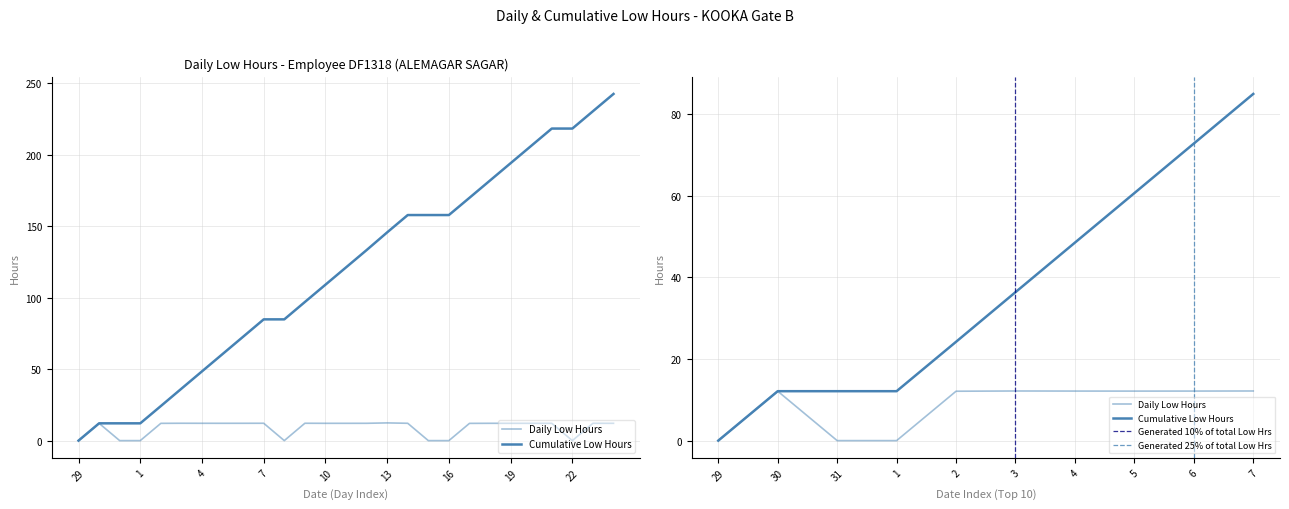

The value at 31 is 0.0. True or false?

True